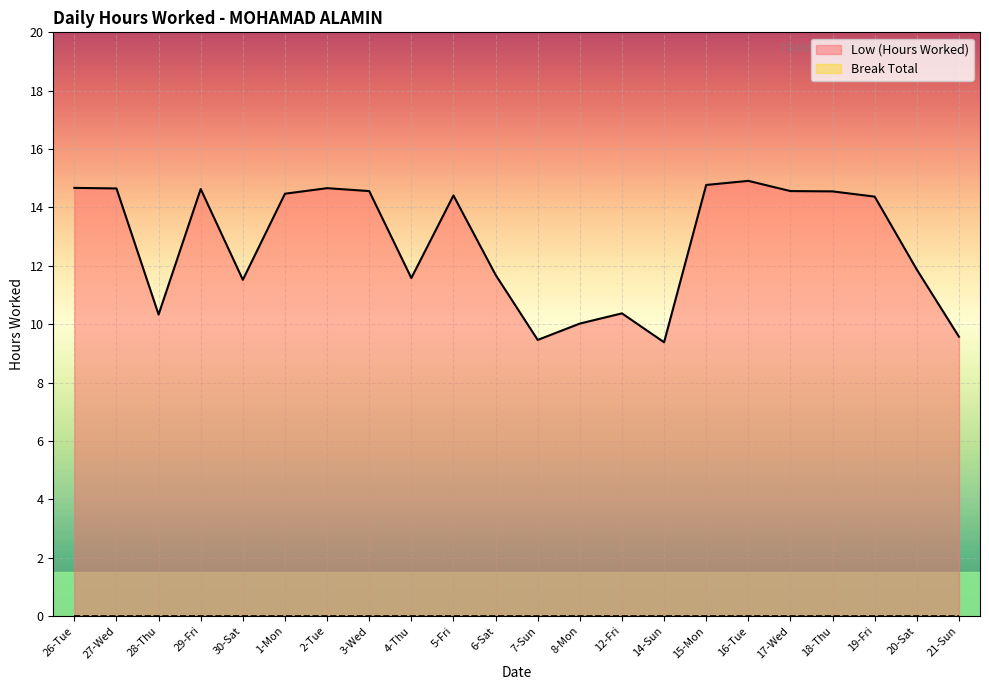

Between 5-Fri and 19-Fri, which series saw the biggest shift?

Low (Hours Worked)